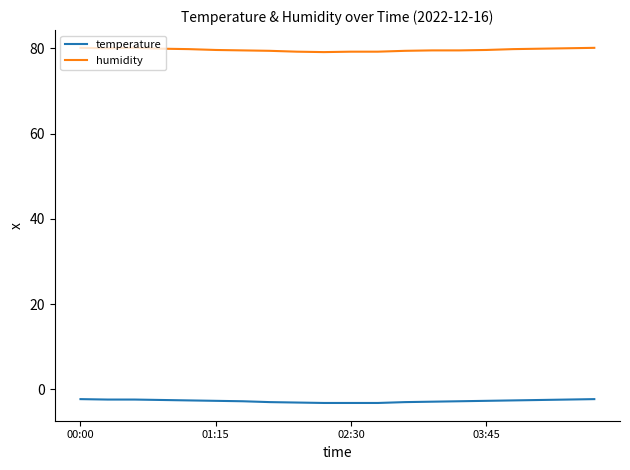

True or false: humidity and temperature intersect in this chart.

False